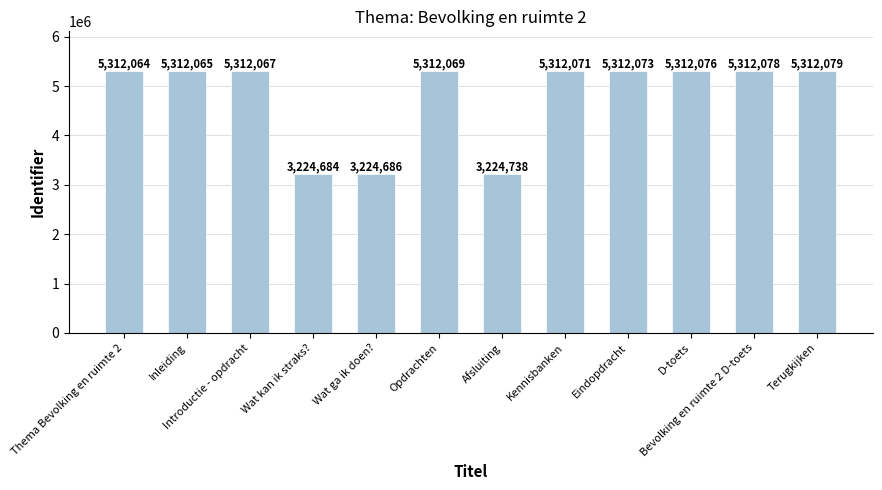

Rank the categories by value from lowest to highest.

Wat kan ik straks?, Wat ga ik doen?, Afsluiting, Thema Bevolking en ruimte 2, Inleiding, Introductie - opdracht, Opdrachten, Kennisbanken, Eindopdracht, D-toets, Bevolking en ruimte 2 D-toets, Terugkijken